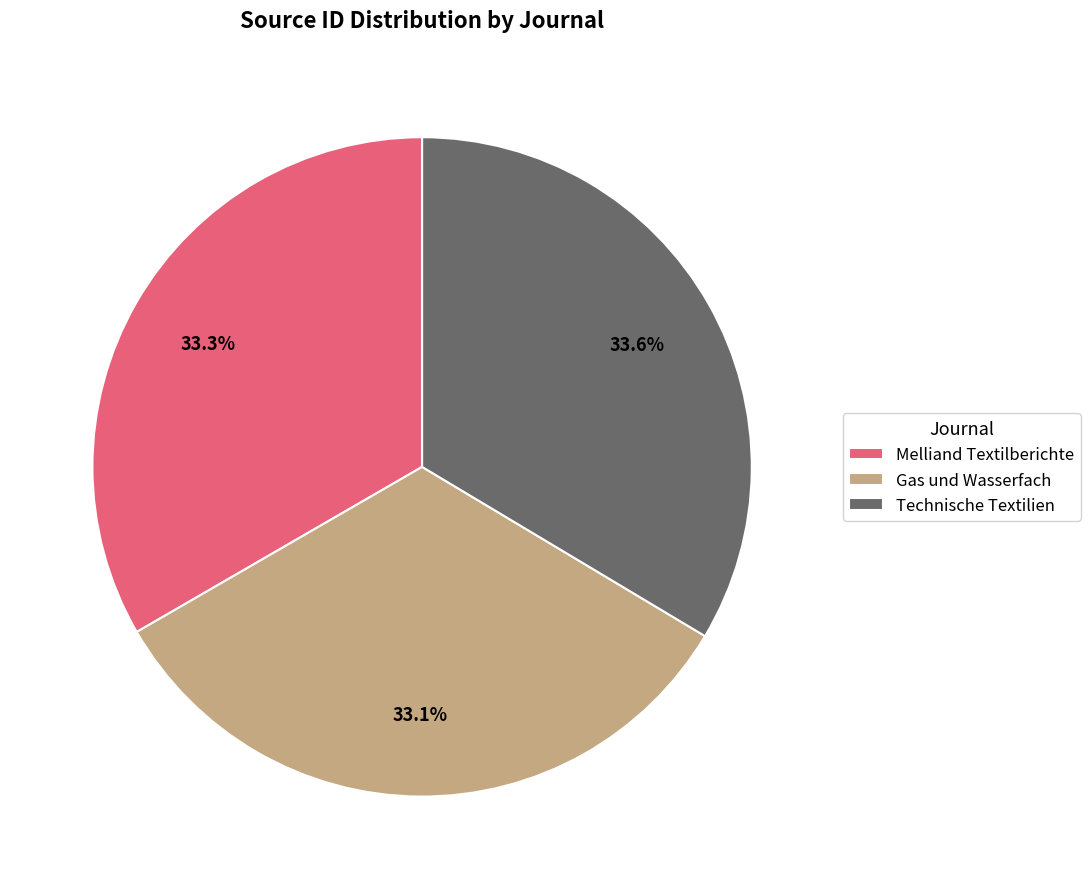

To the nearest percent, what portion does Melliand Textilberichte represent?

33%